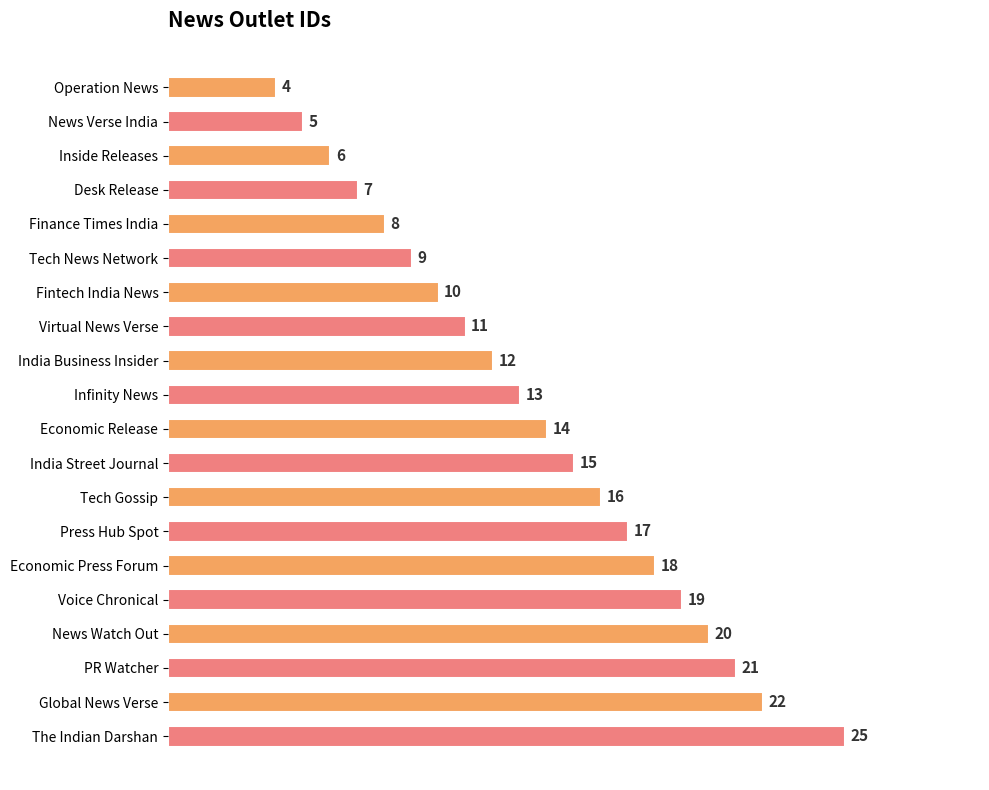

Reading top to bottom, list all the values displayed in this chart.

Operation News=4	News Verse India=5	Inside Releases=6	Desk Release=7	Finance Times India=8	Tech News Network=9	Fintech India News=10	Virtual News Verse=11	India Business Insider=12	Infinity News=13	Economic Release=14	India Street Journal=15	Tech Gossip=16	Press Hub Spot=17	Economic Press Forum=18	Voice Chronical=19	News Watch Out=20	PR Watcher=21	Global News Verse=22	The Indian Darshan=25